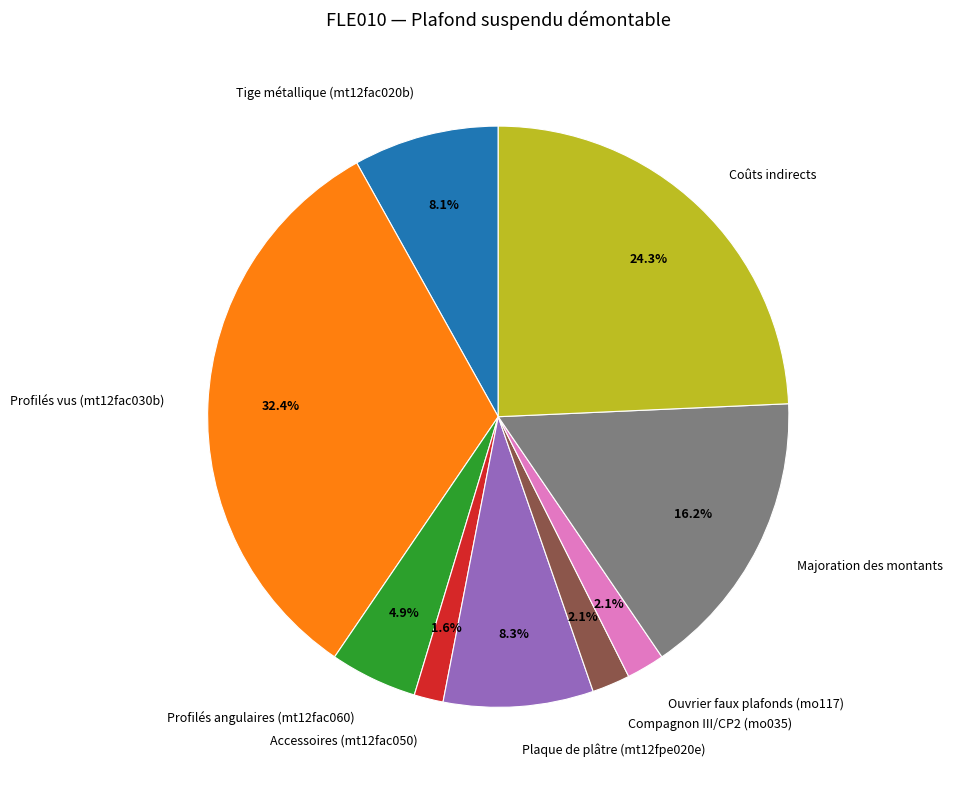

To the nearest percent, what percentage of the pie is Majoration des montants?

16%